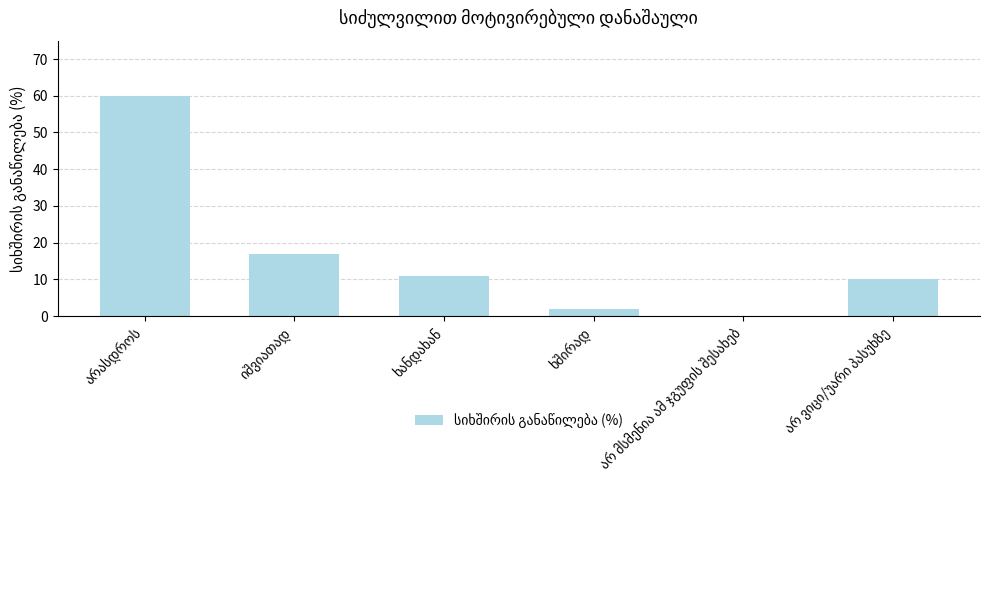

How many categories are shown in the chart?

6